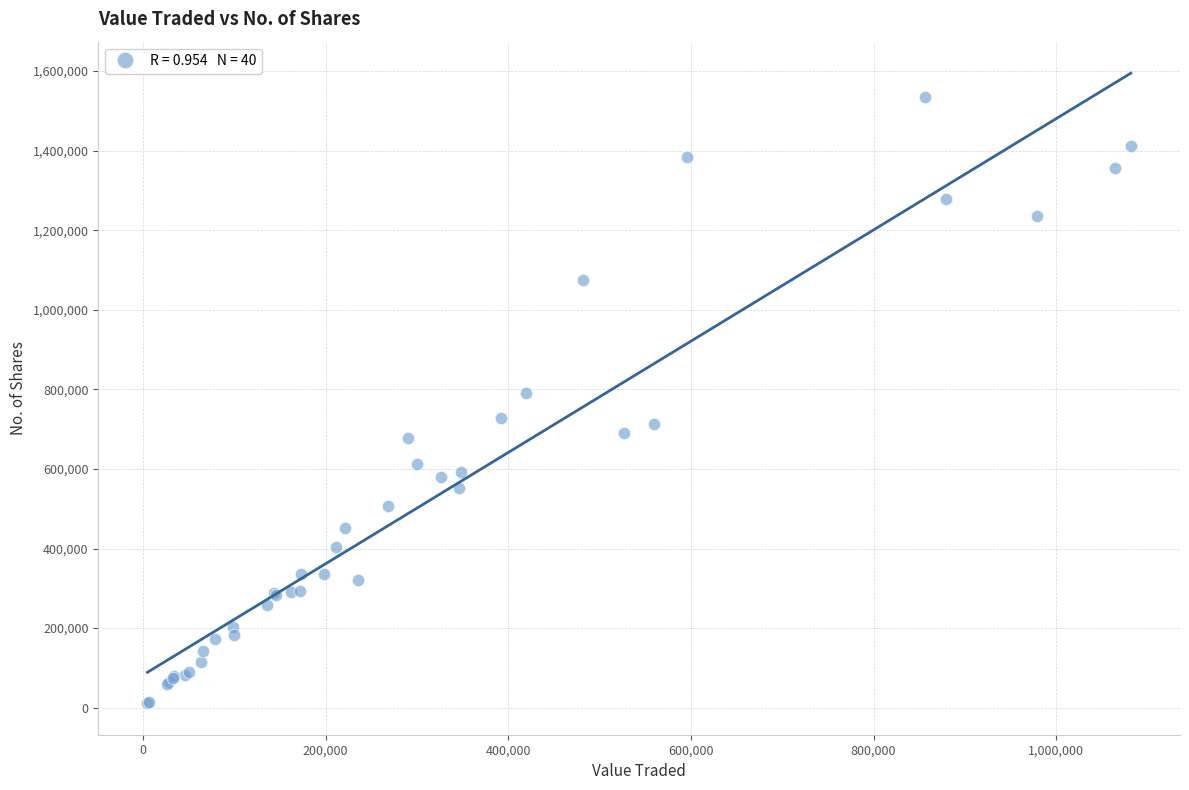

What Y value in the scatter plot is closest to 772312?

791916